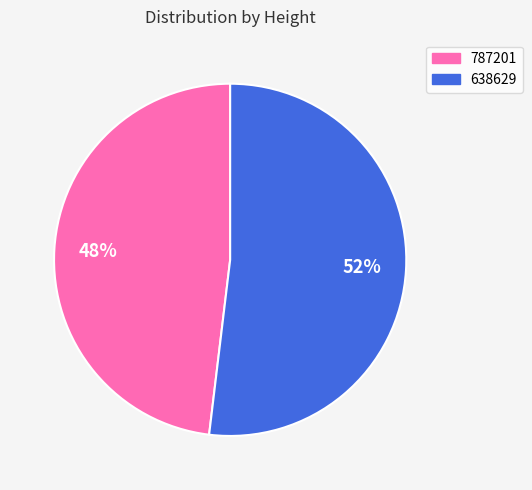

What is the largest slice in the pie chart?

638629